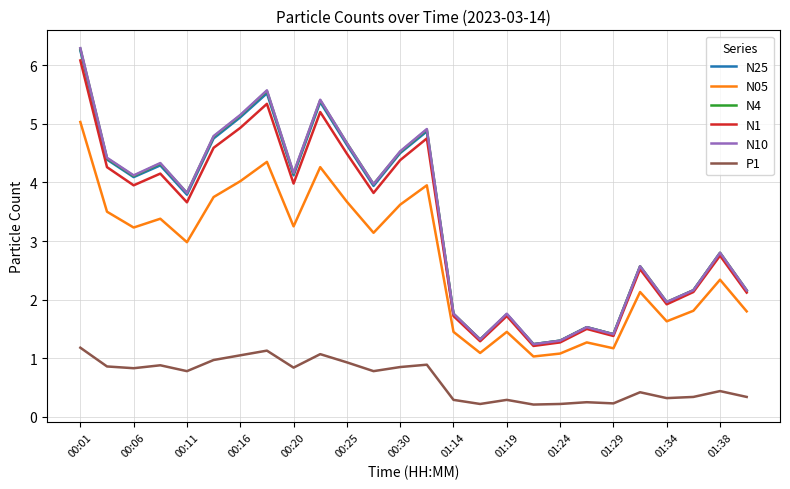

Which series has the widest spread of values?

N10